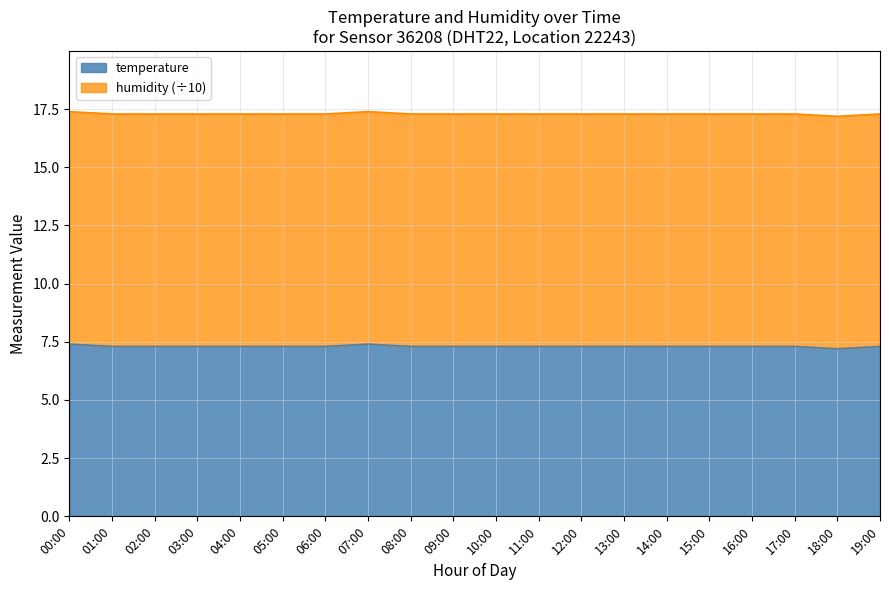

How many lines are shown in the chart?

2